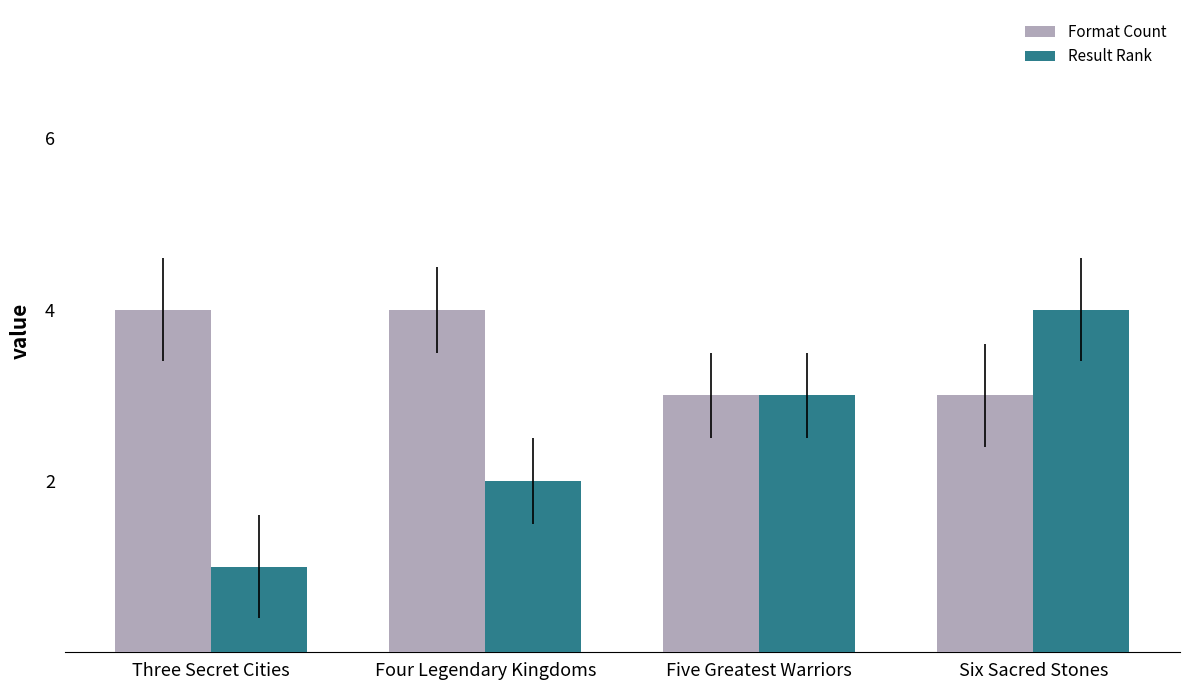

At which label is Result Rank closest to 2?

Four Legendary Kingdoms